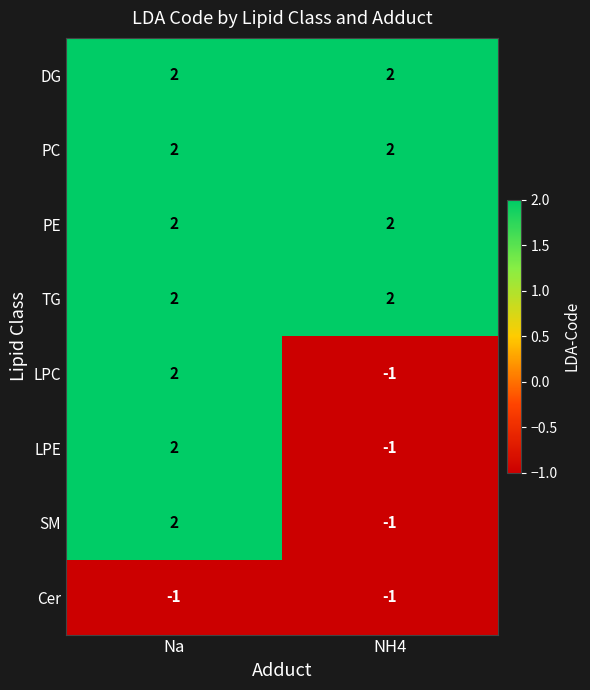

At how many categories does at least one series exceed 1?

2